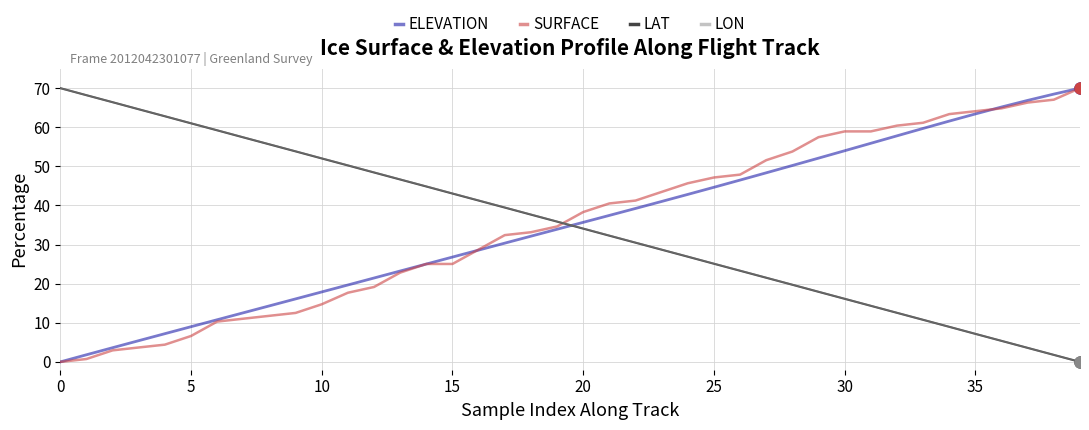

Which series ends up on top after the final intersection of ELEVATION and LAT?

ELEVATION